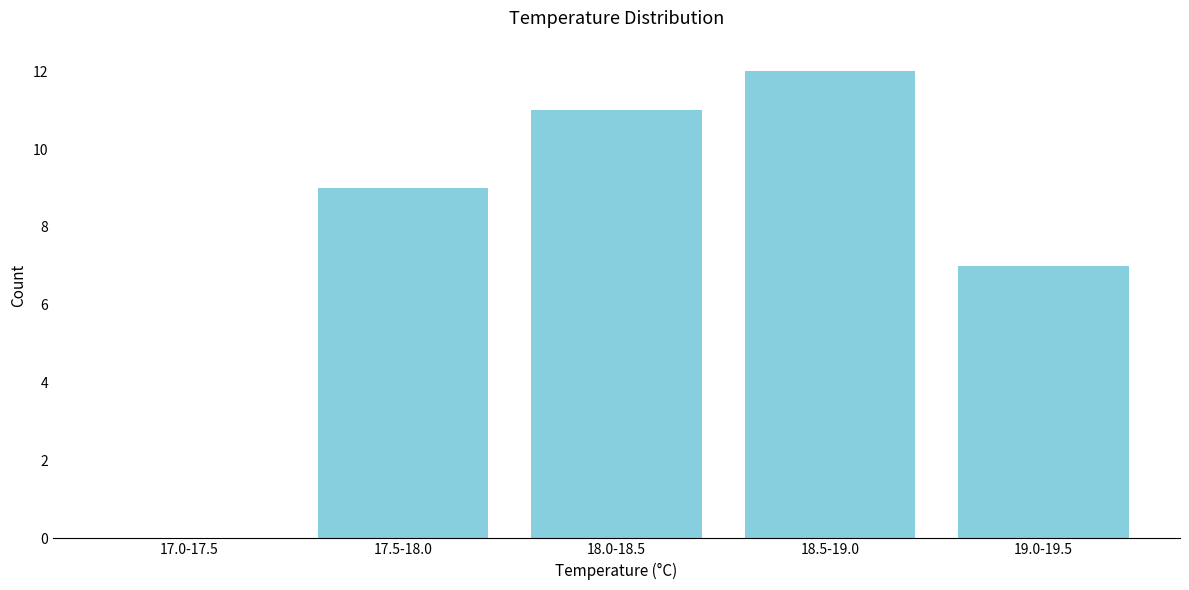

Reading left to right, transcribe all the data shown in this chart.

17.0-17.5=0	17.5-18.0=9	18.0-18.5=11	18.5-19.0=12	19.0-19.5=7